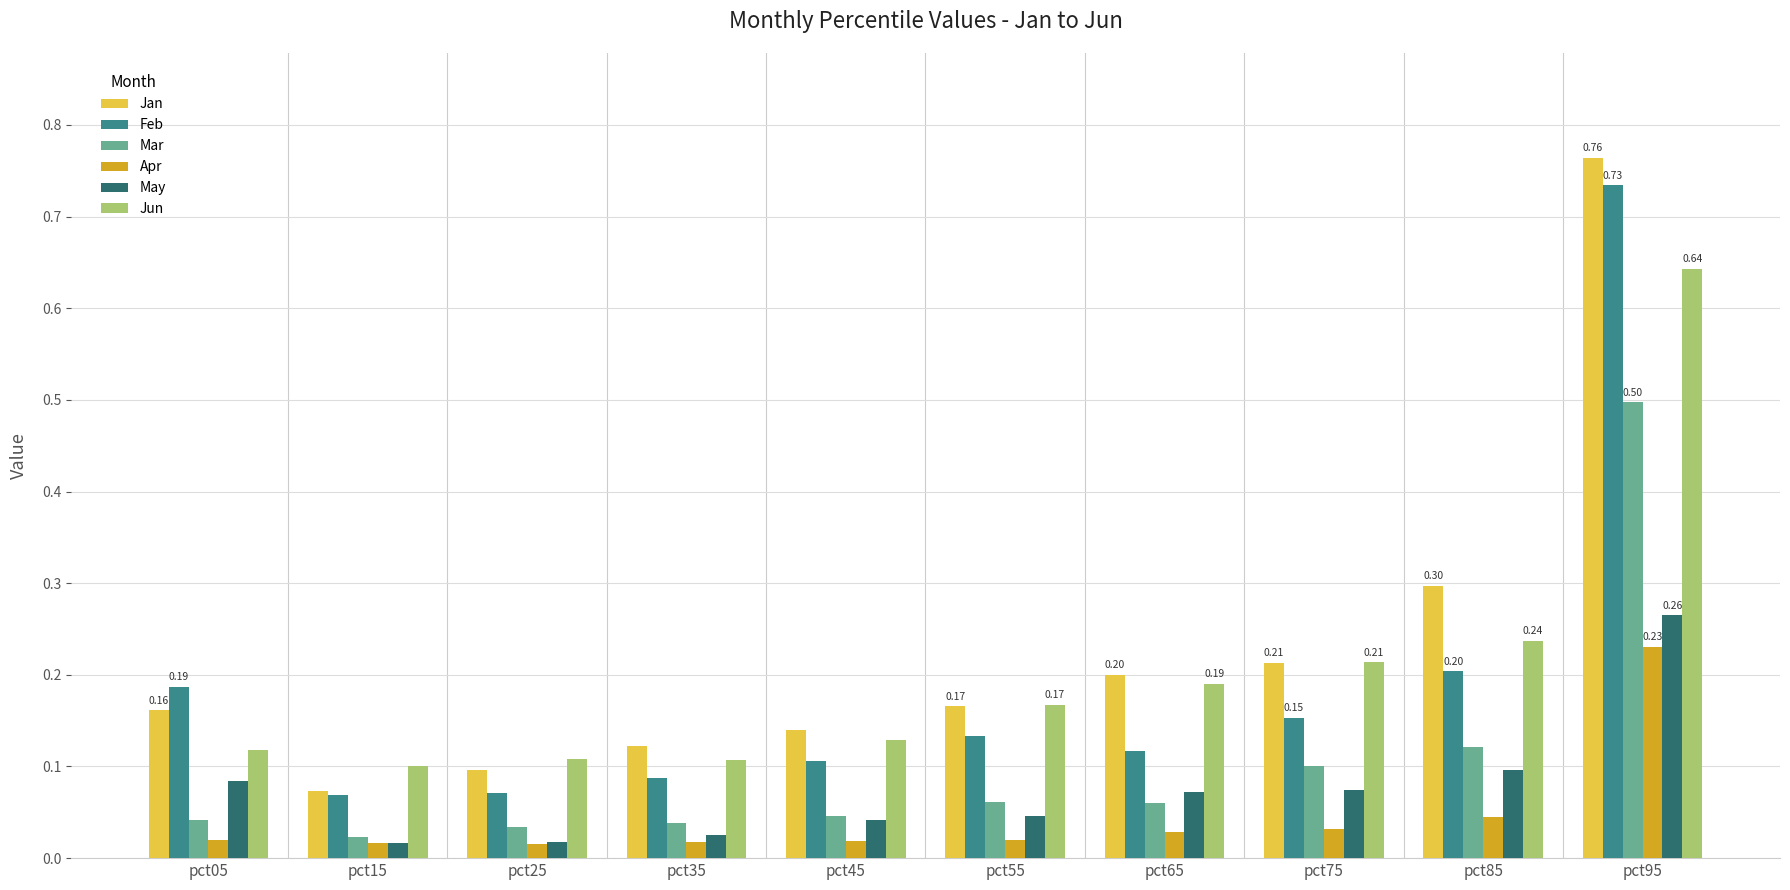

The Jan series shows 0.0 at pct15. True or false?

False